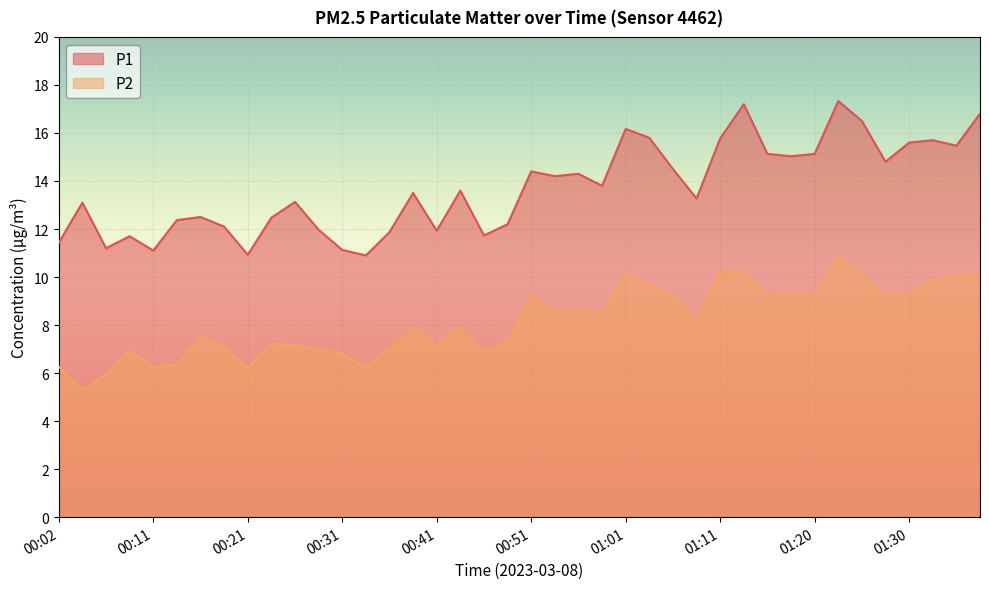

Between 00:41 and 01:13, which series saw the biggest shift?

P1